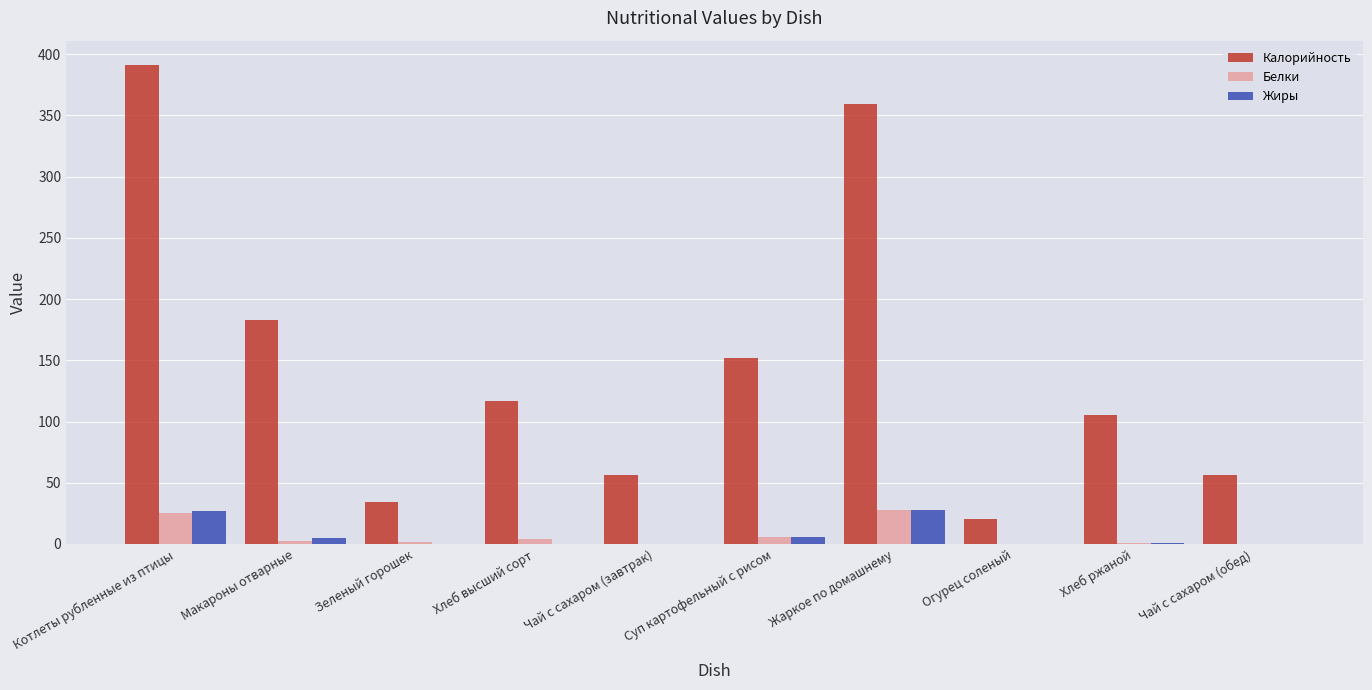

Is the value of Белки at Суп картофельный с рисом greater than the value of Жиры at Жаркое по домашнему?

No